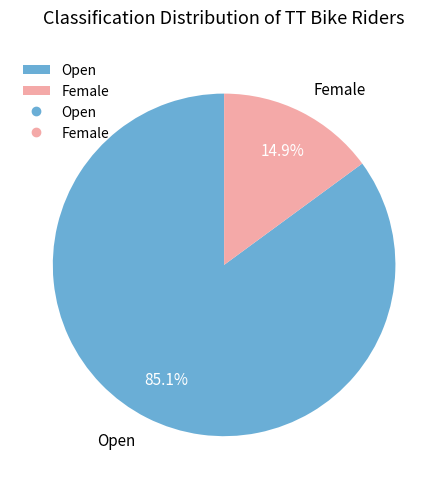

To the nearest percent, what is the difference between the Open and Female slice percentages?

70%